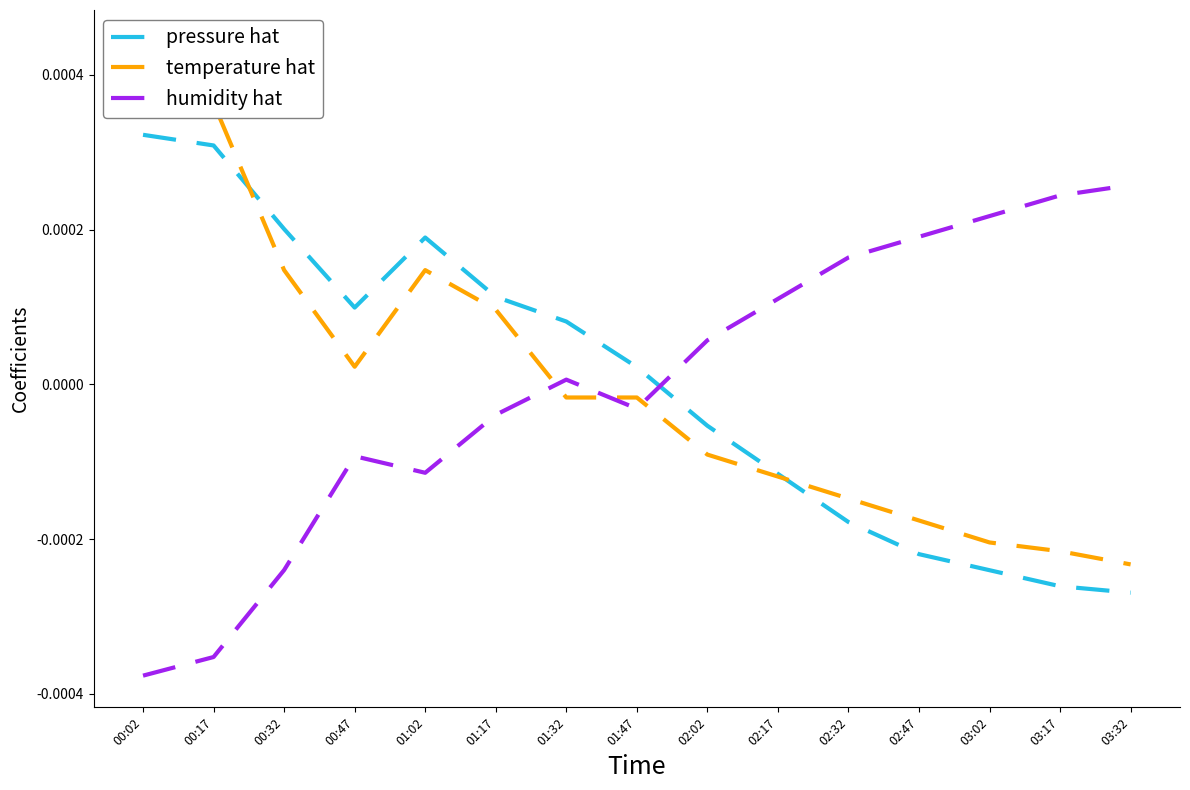

Between 01:32 and 00:02, which is larger?

00:02